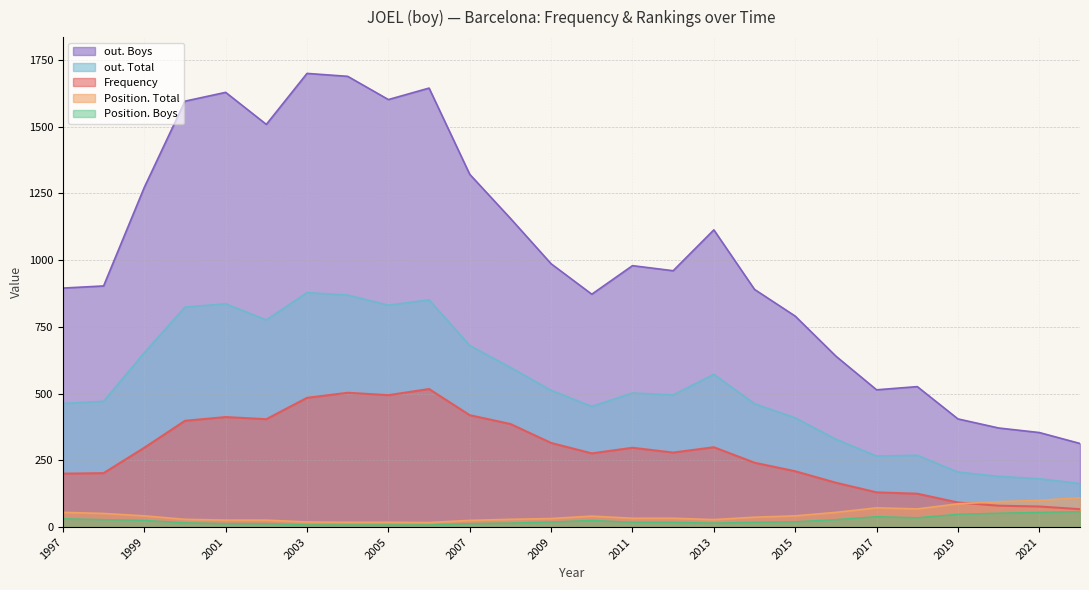

Where is Frequency nearest to the value 292?

2011